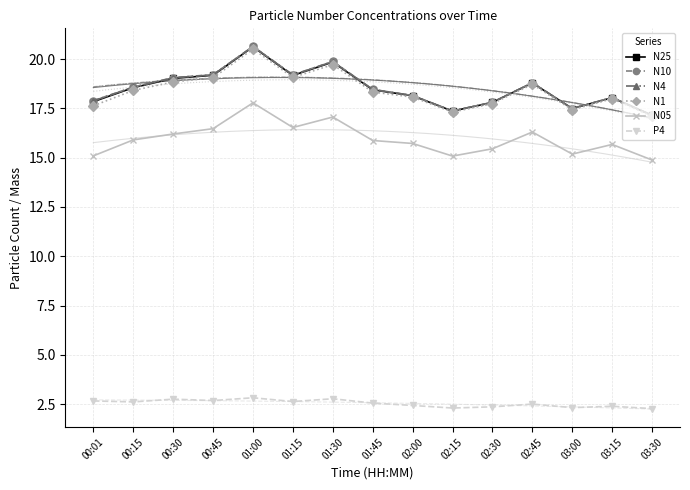

Which series has the largest range (max minus min)?

N10